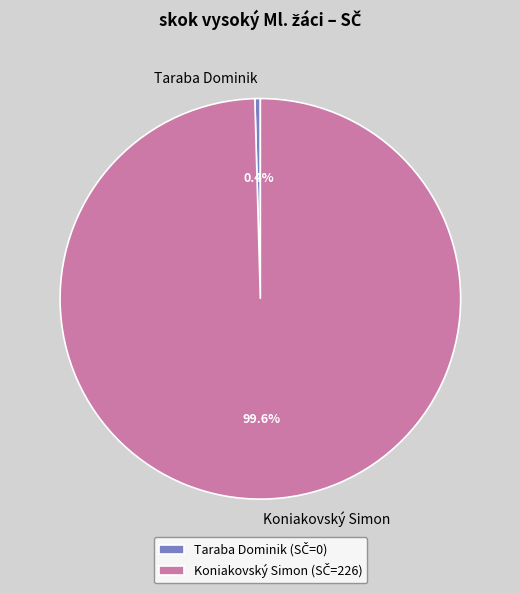

To the nearest percent, what is the combined percentage of Koniakovský Simon and Taraba Dominik?

100%